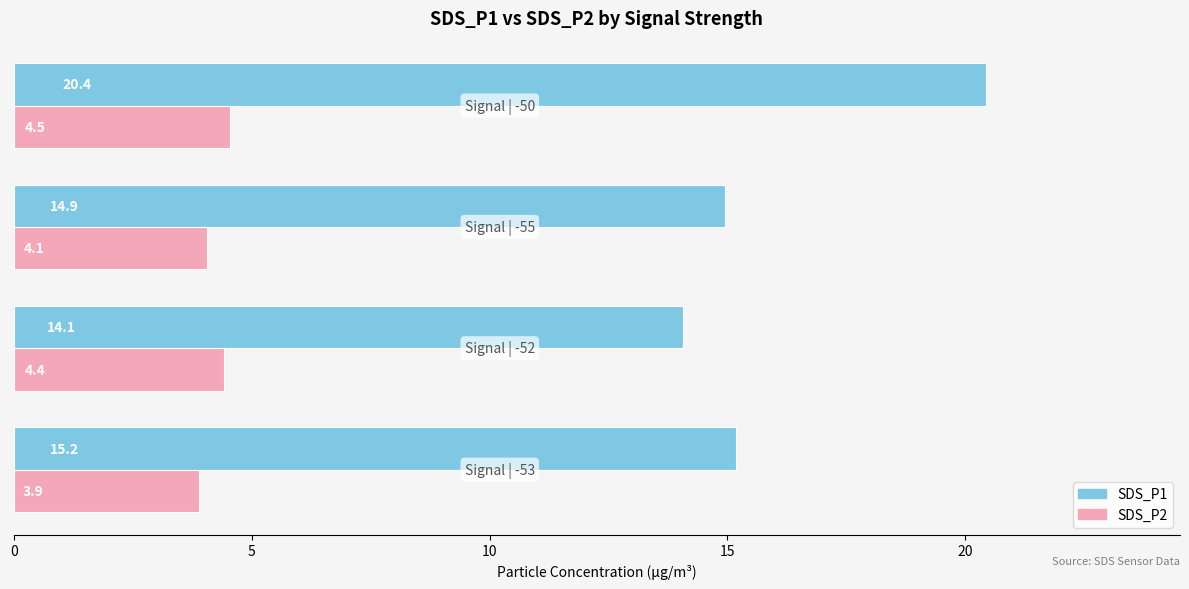

At how many categories does at least one series exceed 9?

4